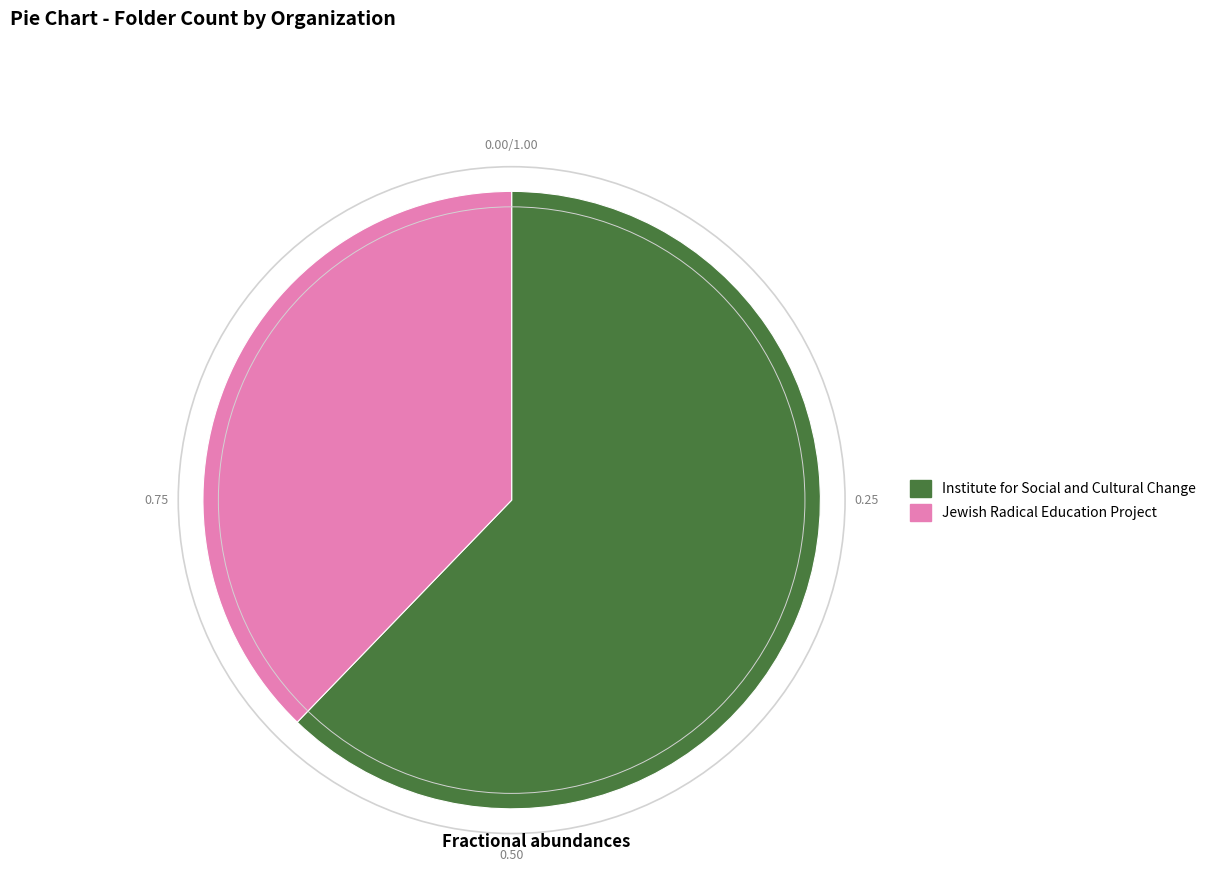

How many segments does this pie chart have?

2